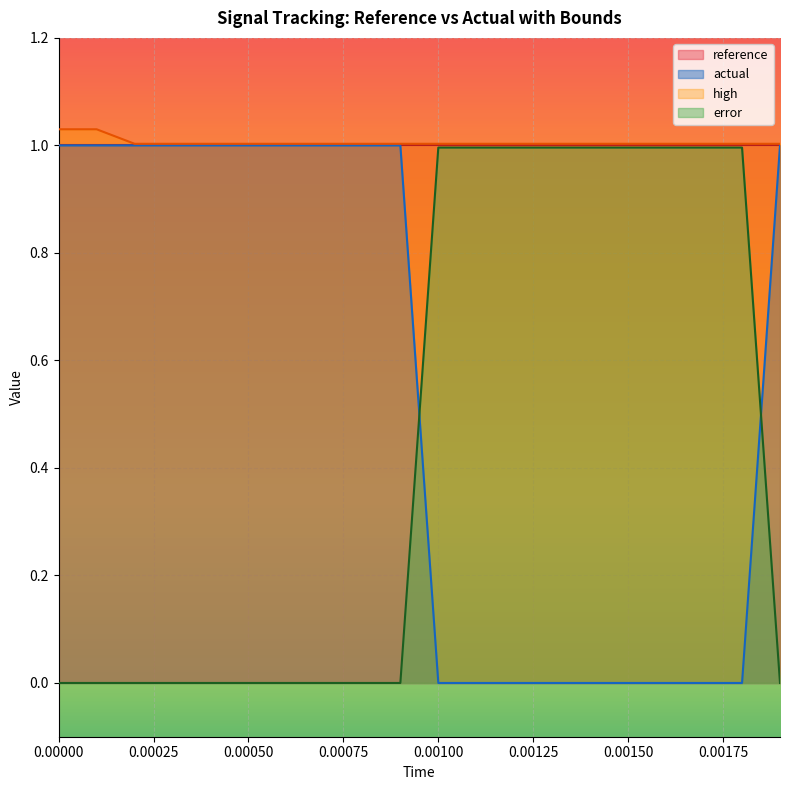

Which series has the largest range (max minus min)?

actual